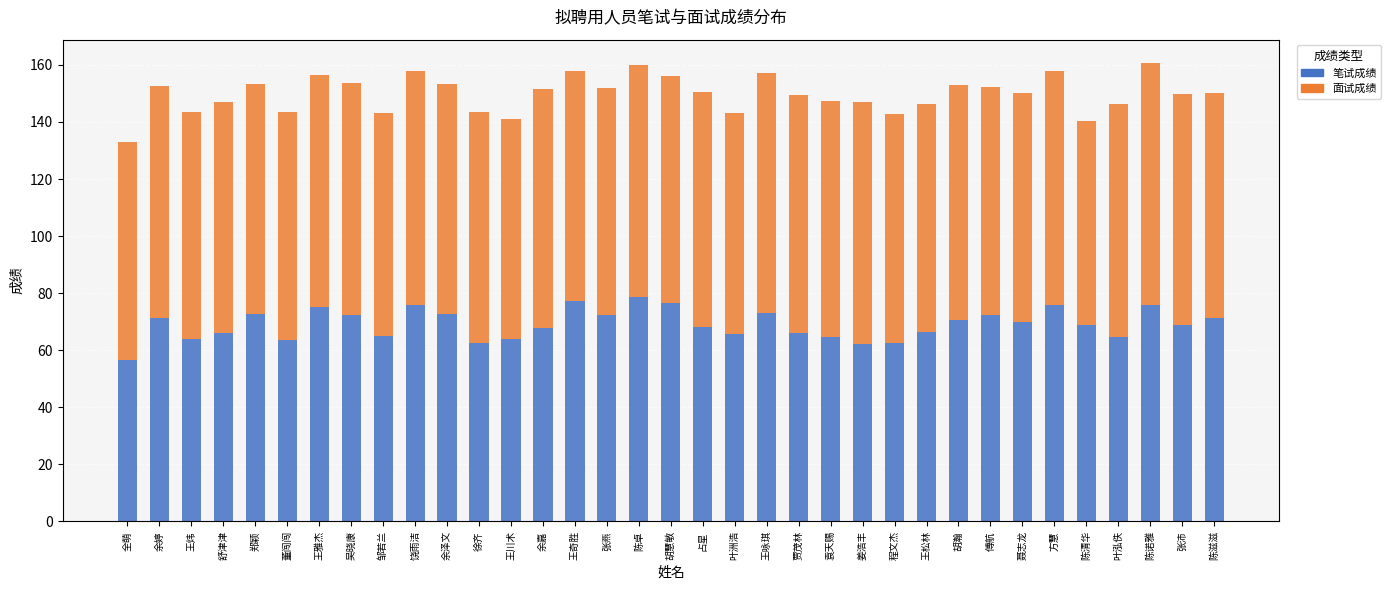

What is the sum of the 笔试成绩 values at 王松林 and 余嘉?

134.0